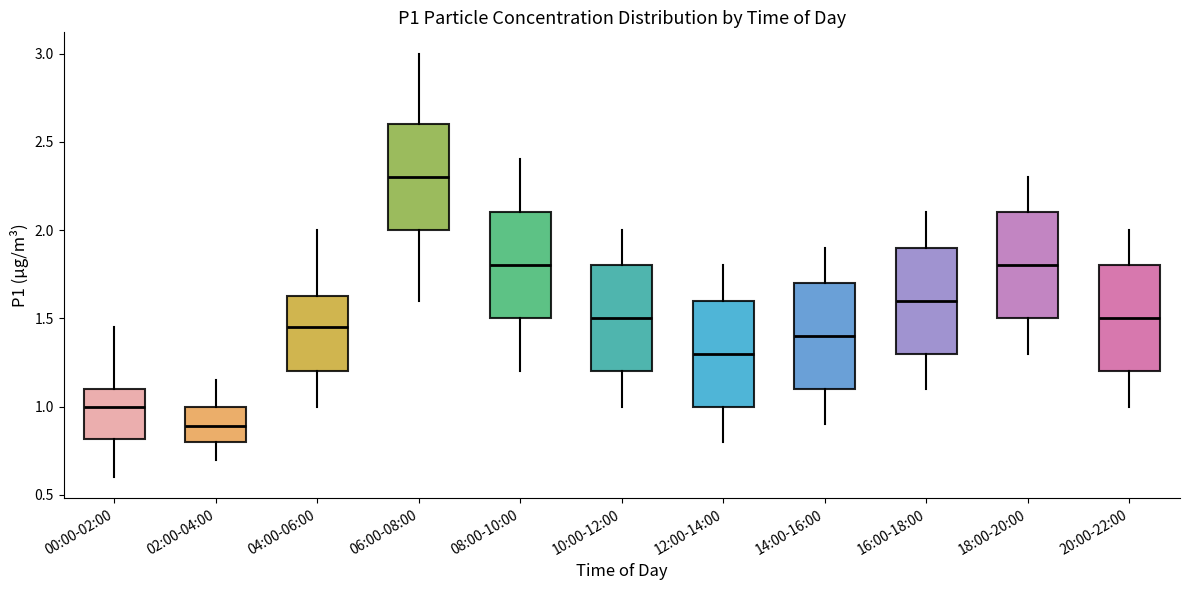

Where is the upper edge of the box for 10:00-12:00 on the y-axis? The values are not printed on the chart, so give them approximately, as read against the axis.

1.80